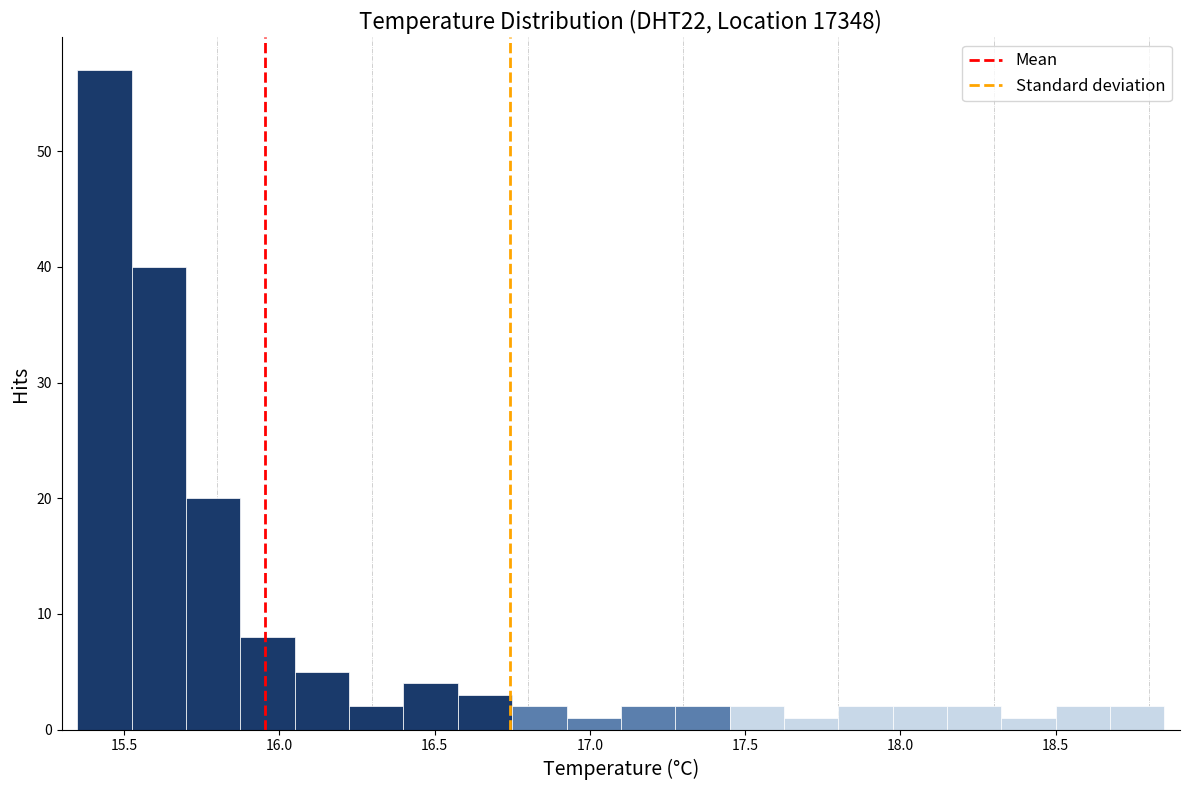

Around what value on the x-axis is the tallest bar? Give the approximate position of its centre, as read against the axis.

15.45